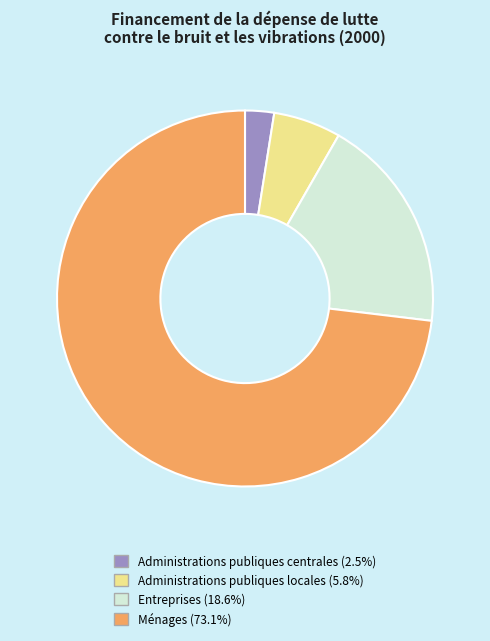

How many slices are in this pie chart?

4